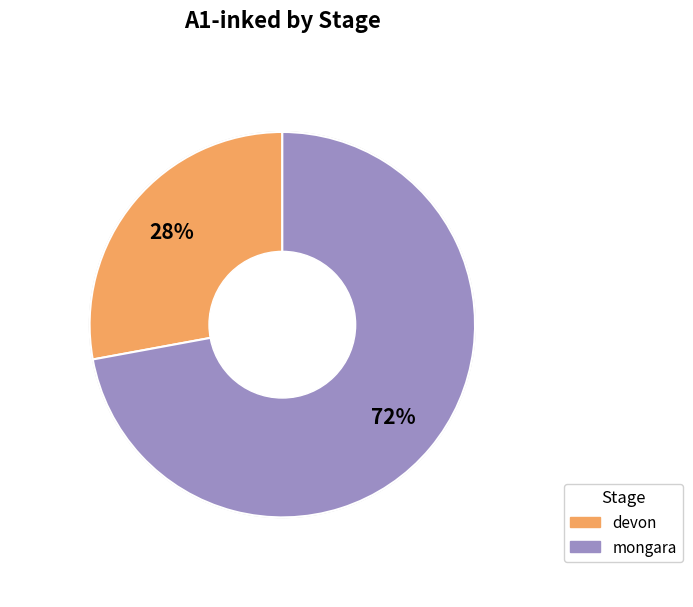

Is there any slice that represents more than half of the pie?

Yes